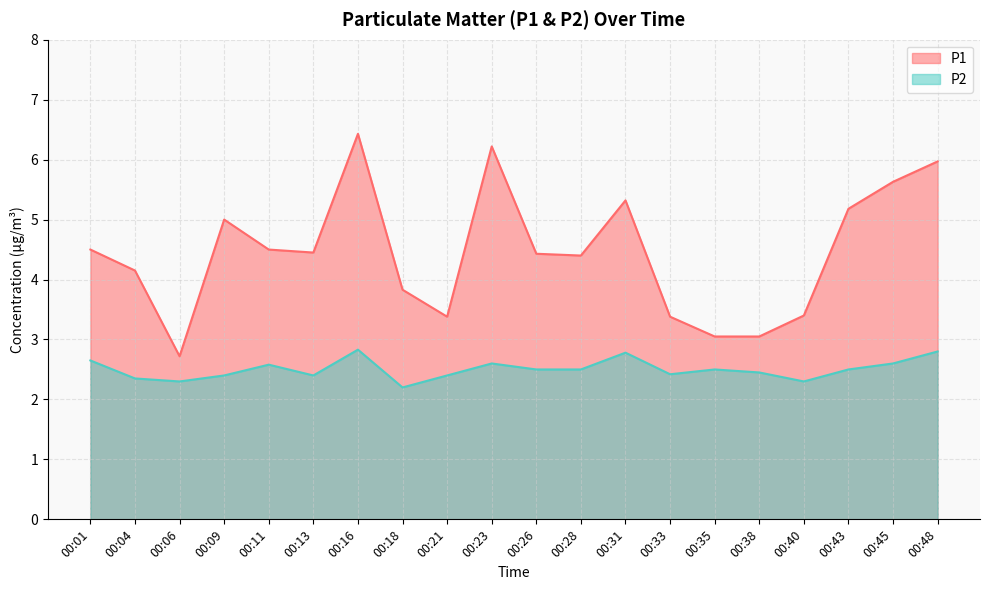

List the series in order of their peak value, highest first.

P1, P2